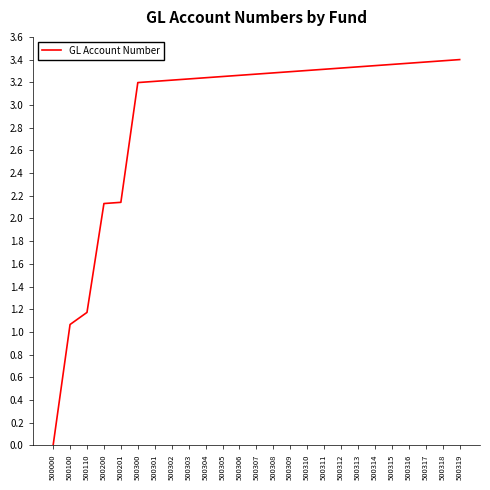

At which label is the value closest to 1?

500100